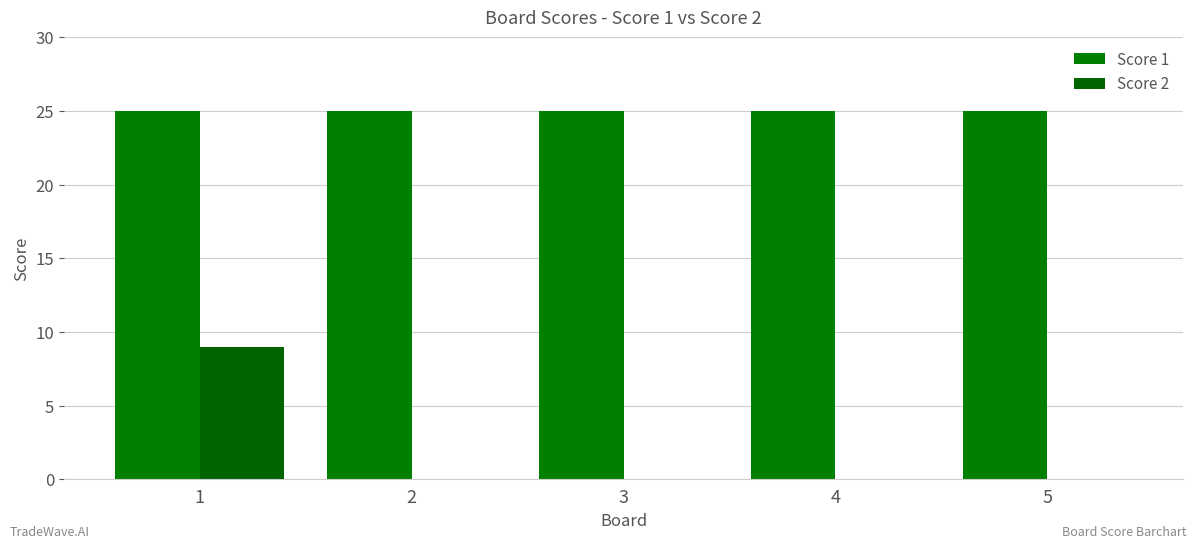

The Score 2 series shows 0 at 5. True or false?

True